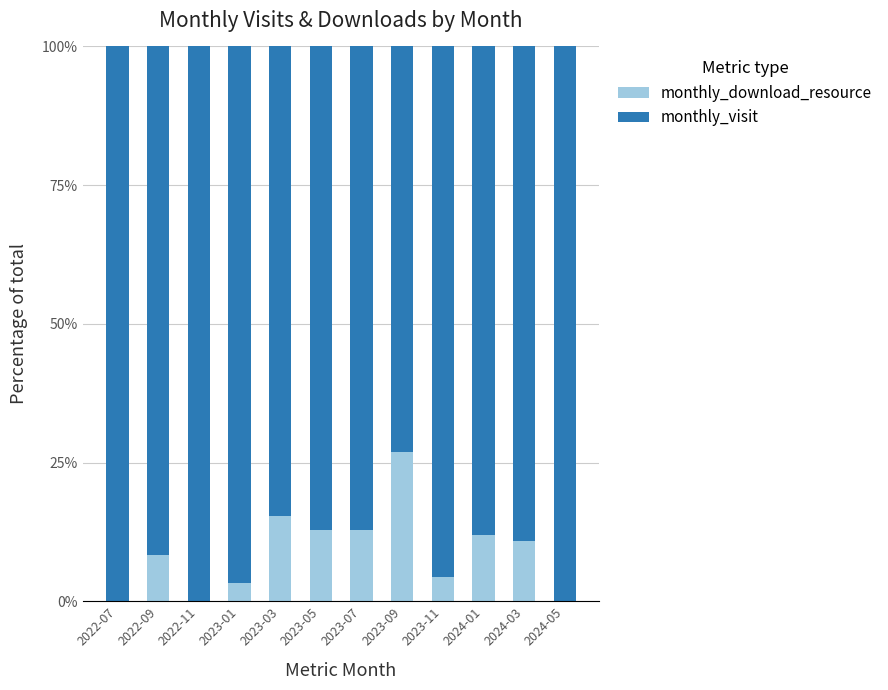

What is the highest value of the monthly_download_resource series?

26.8